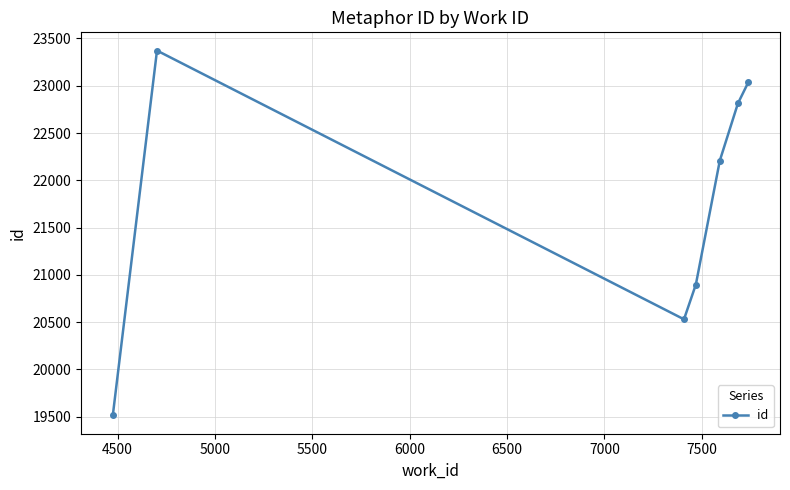

Count the number of data series in this chart.

1